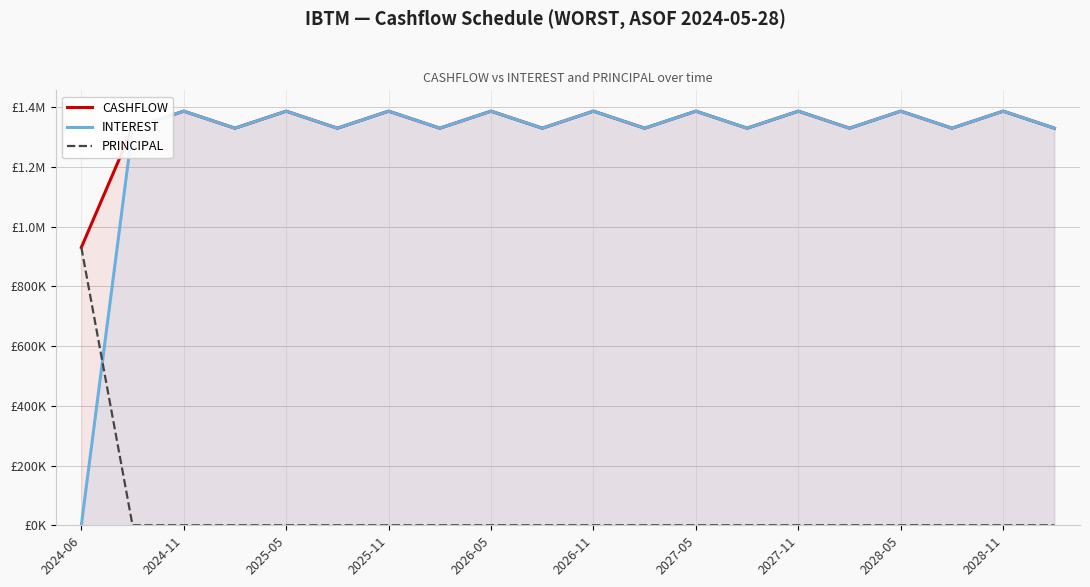

List the series in order of their peak value, lowest first.

PRINCIPAL, CASHFLOW, INTEREST